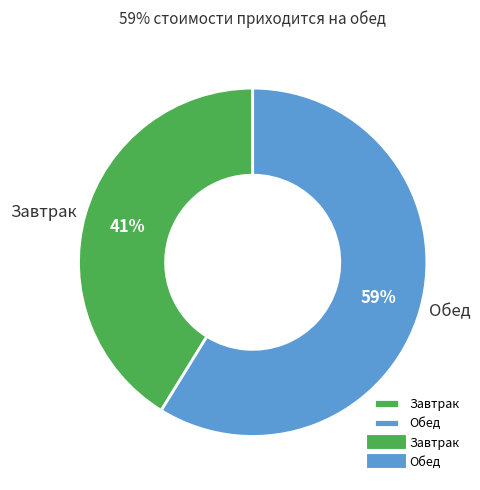

The Обед slice represents 46% of the pie. True or false?

False